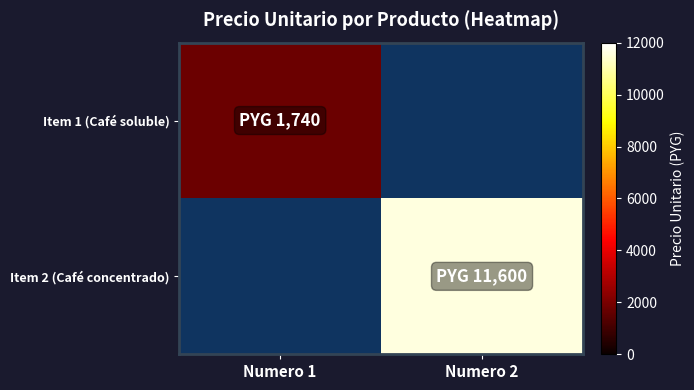

Which category has the highest value across all series?

Numero 2